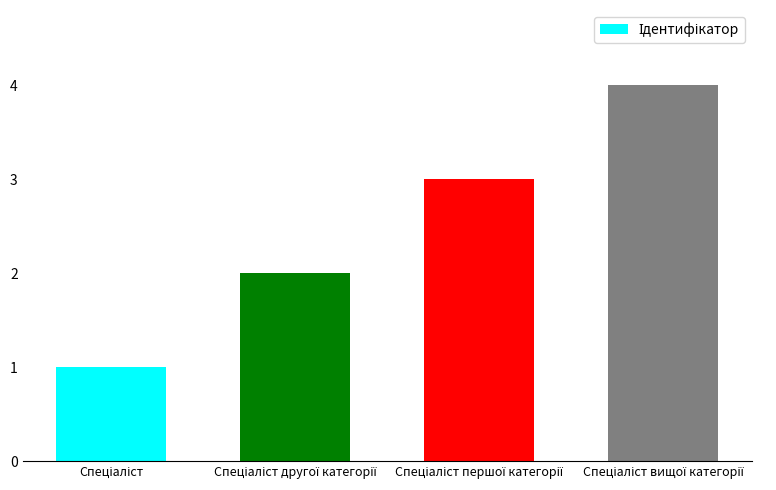

Reading left to right, list all the values displayed in this chart.

1	2	3	4